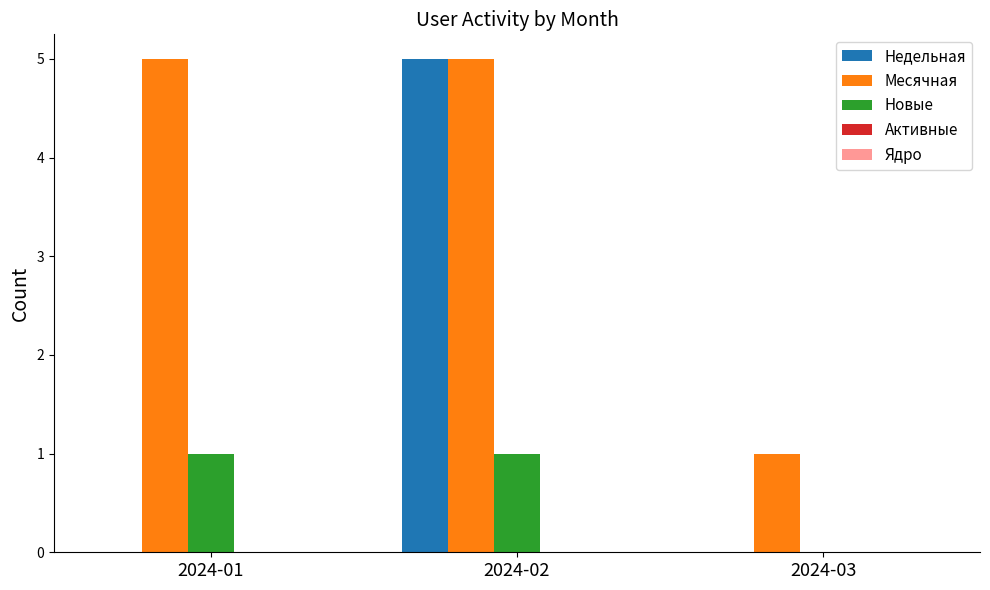

What is the highest value of the Месячная series?

5